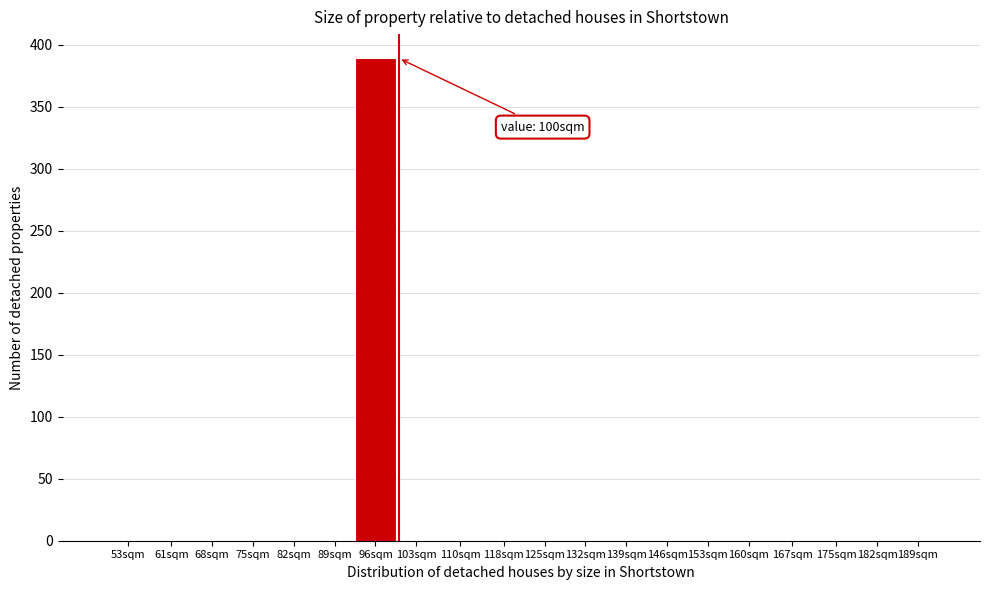

Reading left to right, extract all data points from this chart.

53sqm=0	61sqm=0	68sqm=0	75sqm=0	82sqm=0	89sqm=0	96sqm=389	103sqm=0	110sqm=0	118sqm=0	125sqm=0	132sqm=0	139sqm=0	146sqm=0	153sqm=0	160sqm=0	167sqm=0	175sqm=0	182sqm=0	189sqm=0